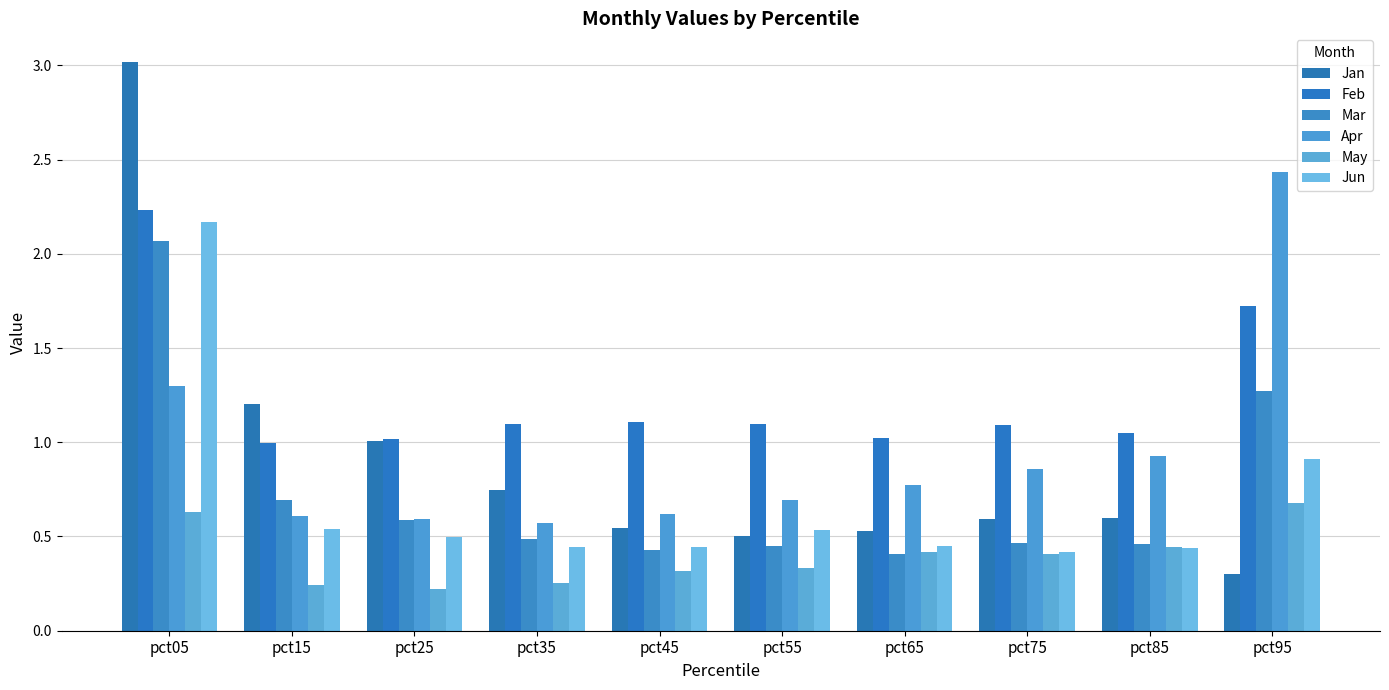

The Jun series shows 0.4 at pct45. True or false?

True